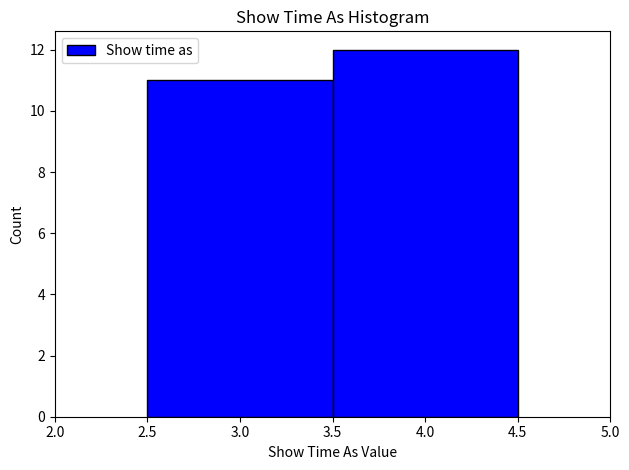

Reading left to right, transcribe this chart: for each bar, give the range it covers on the x-axis and its height. The values are not printed on the chart, so give them approximately, as read against the axis.

2.5 to 3.5: 11
3.5 to 4.5: 12